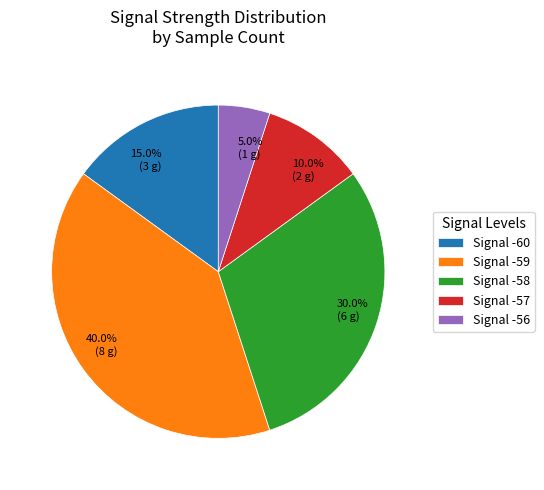

Is there a majority slice in this chart?

No